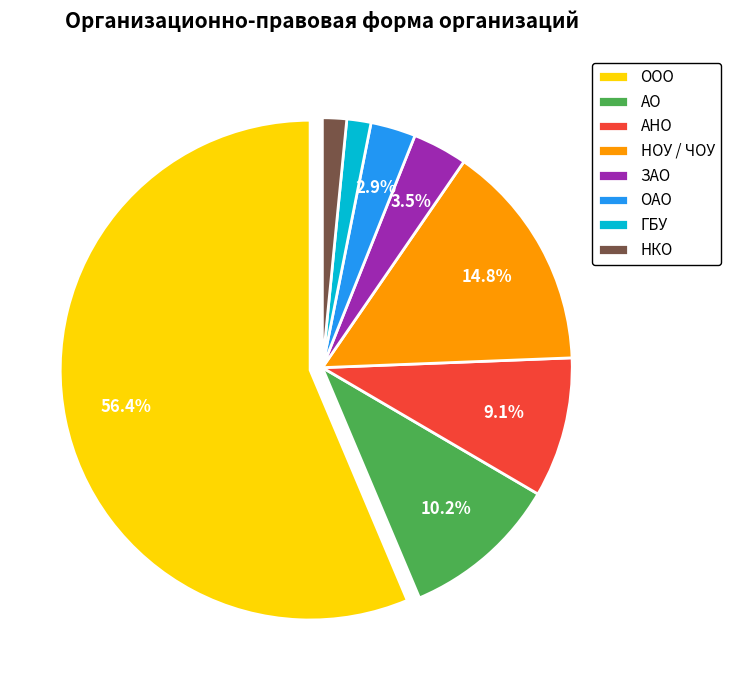

Does НКО represent more than half of the total?

No